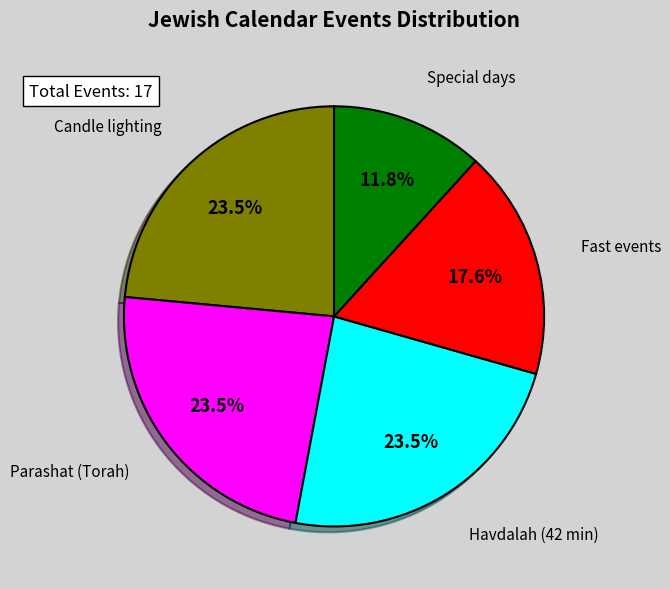

Is there any slice that represents more than half of the pie?

No